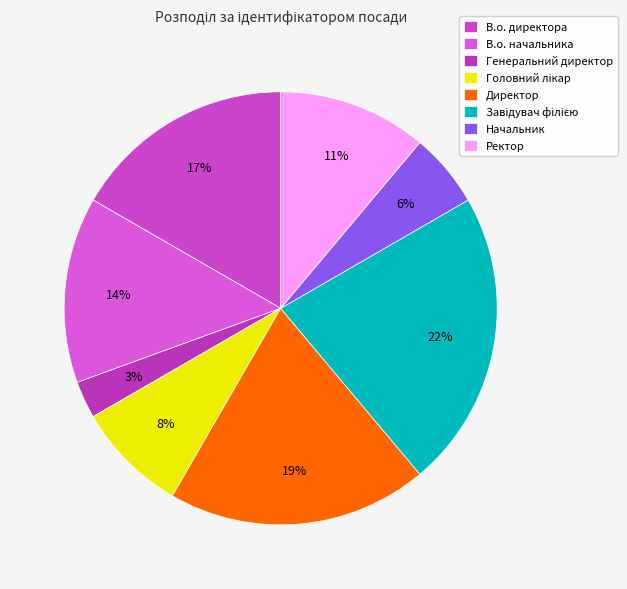

To the nearest percent, what percentage of the pie is Генеральний директор?

3%